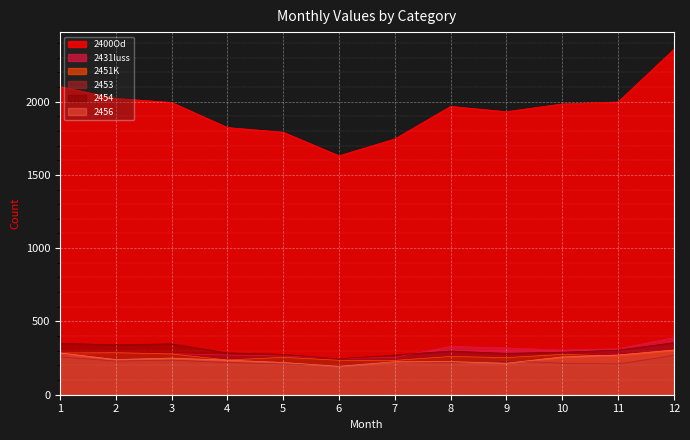

Where is the first local minimum for 2456?

2